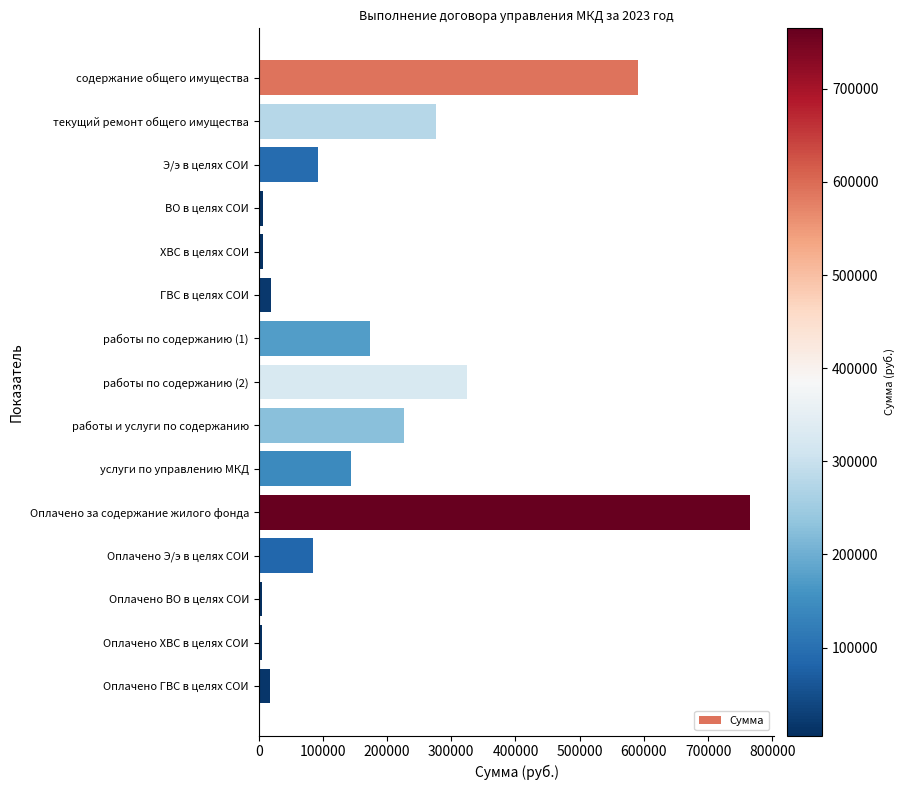

Does the chart contain stacked bars?

No